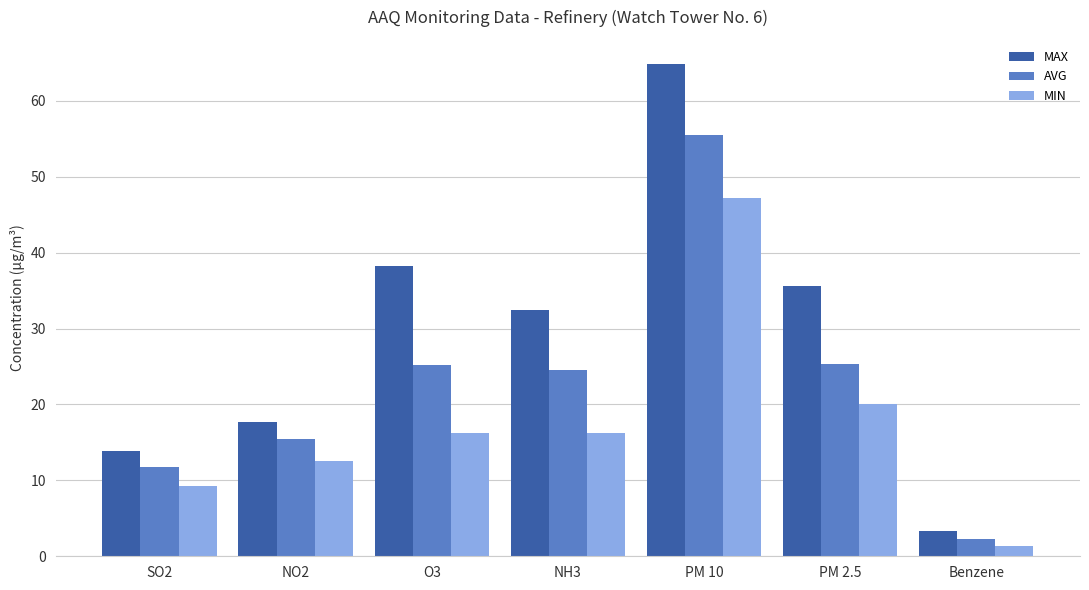

What is the approximate value of MIN at Benzene?

1.3